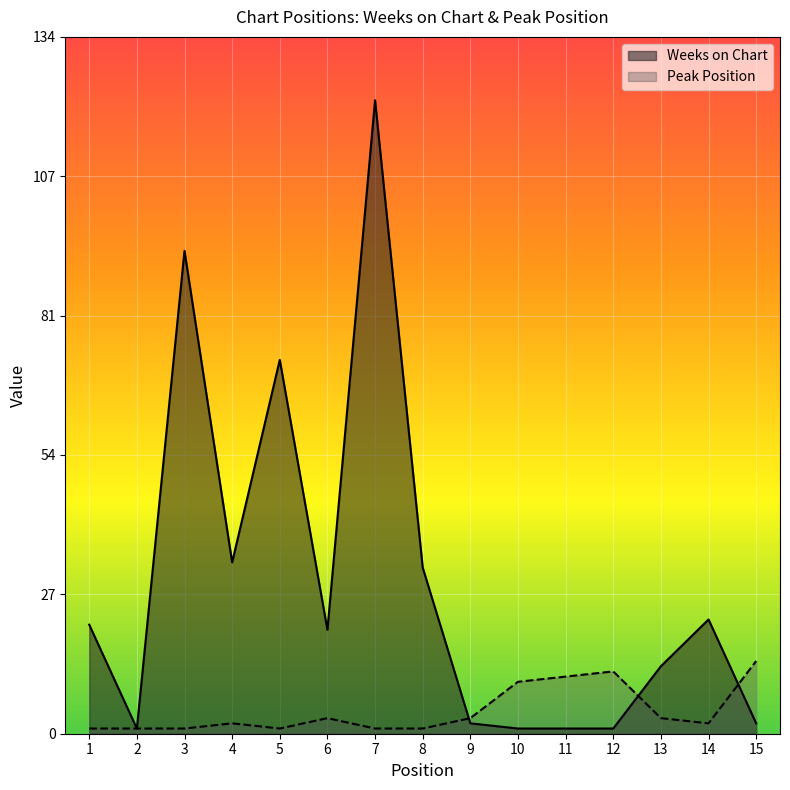

Rank the series at 4 from lowest to highest value.

Peak Position, Weeks on Chart